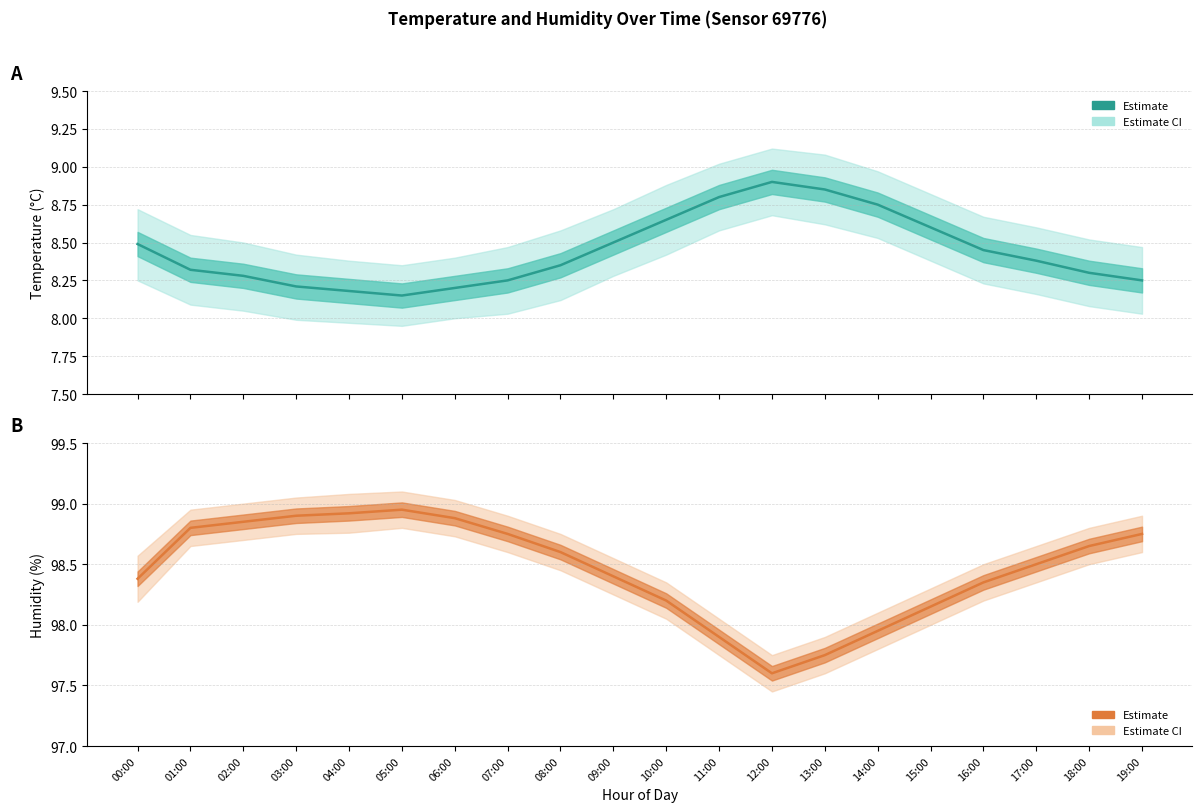

True or false: Humidity (%) has more than 0 points higher than both neighbors.

True